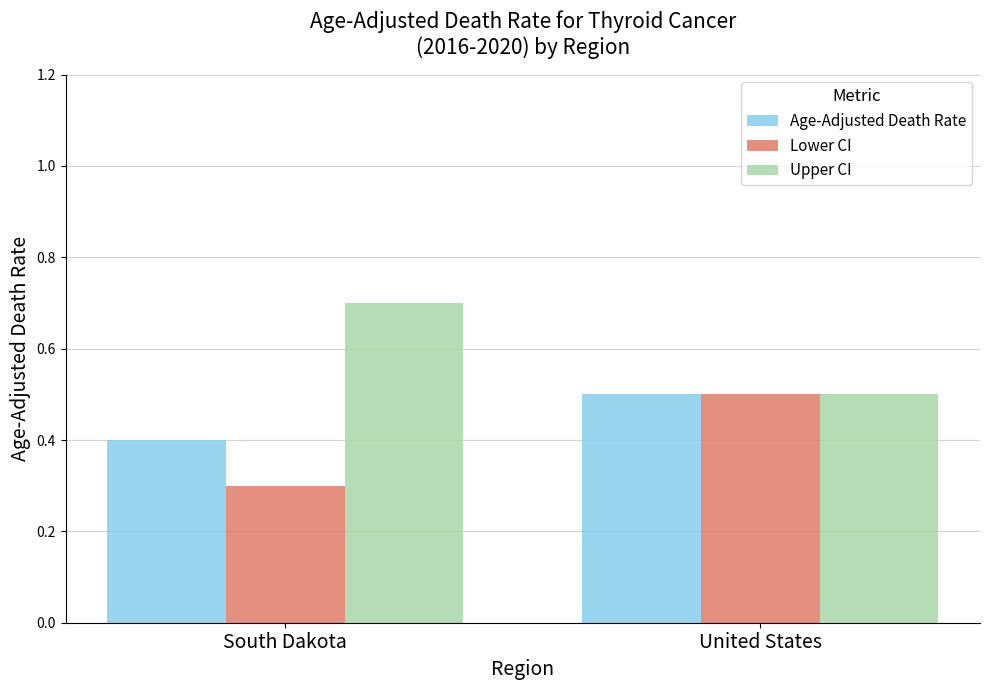

How many Lower CI values are between 0 and 1?

2